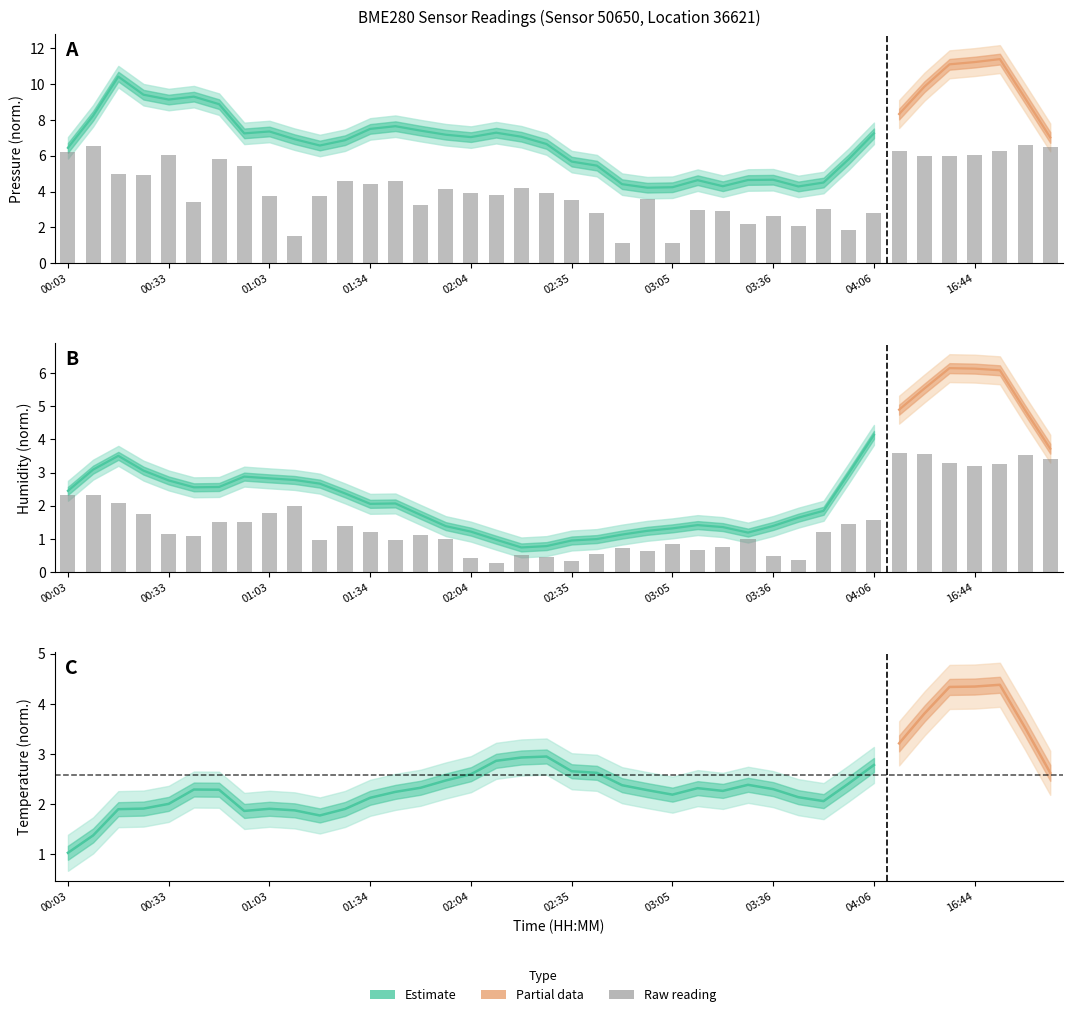

The pressure series shows 3.8 at 02:12. True or false?

True